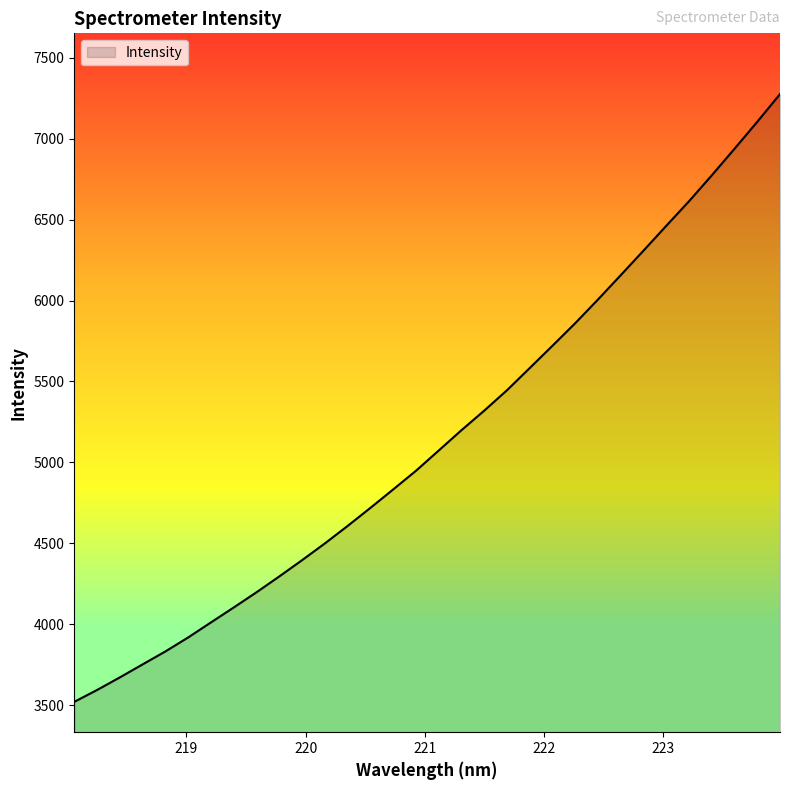

What is the smallest value displayed?

3520.0